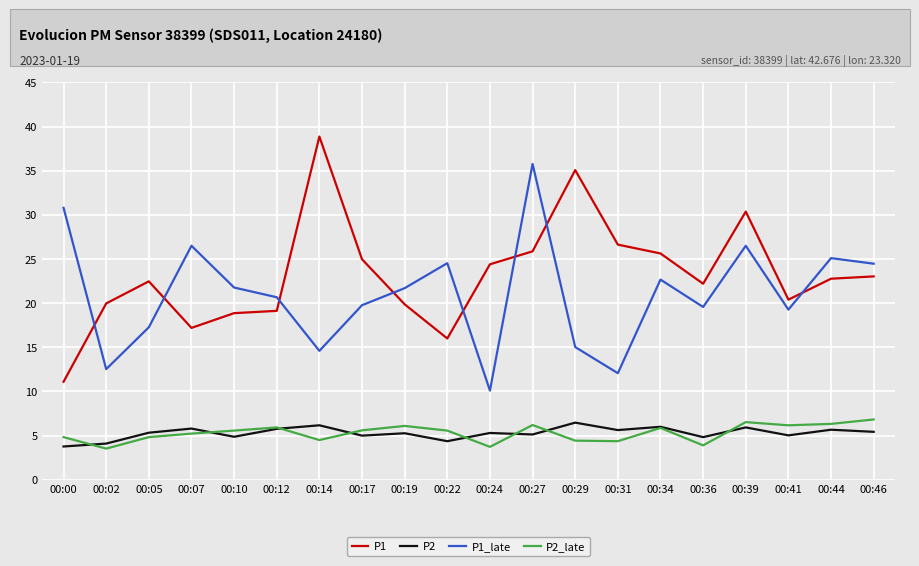

After their last crossing, which series has the higher values: P1_late or P1?

P1_late